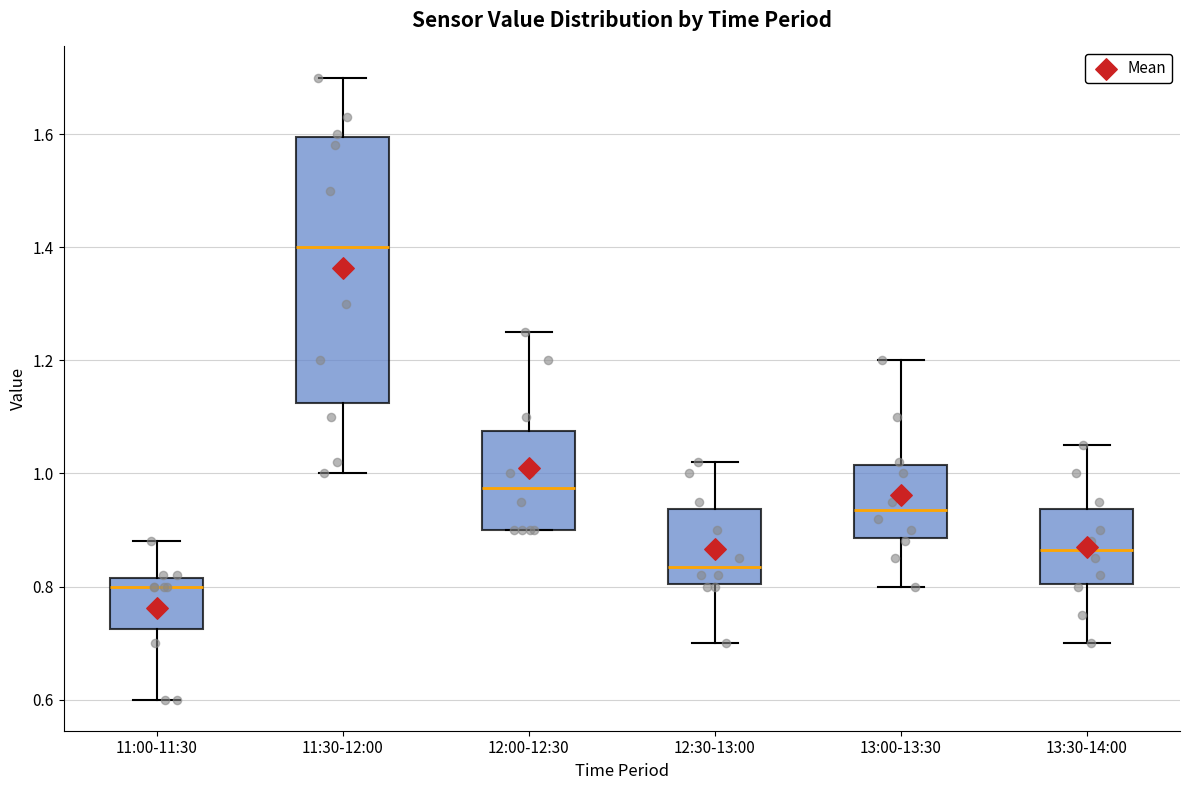

Which box is the tallest, from its lower edge to its upper edge?

11:30-12:00